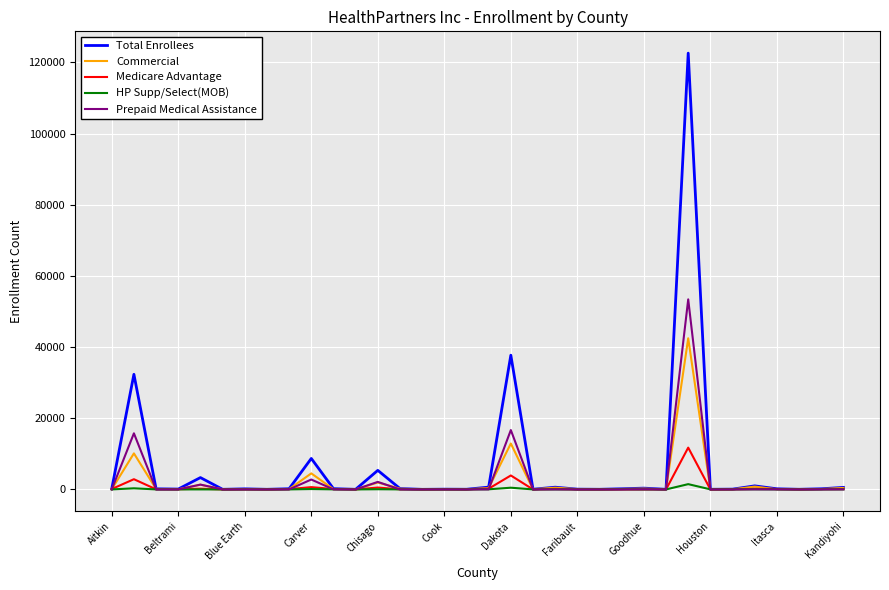

Which series has the widest spread of values?

Total Enrollees